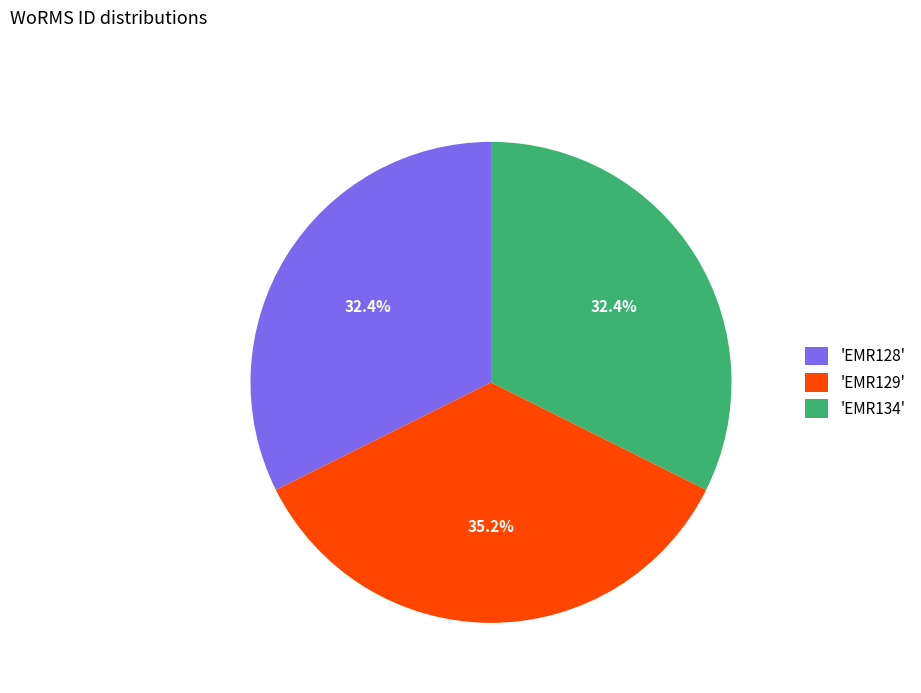

Which slice is the largest?

'EMR129'